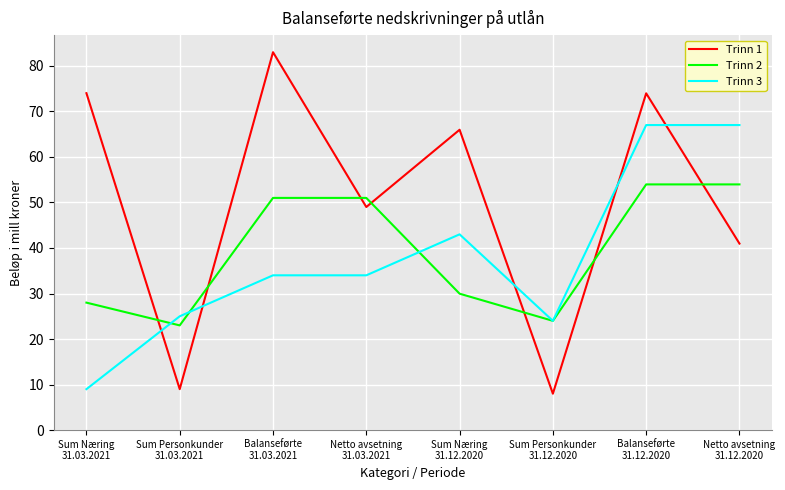

What is the difference between the highest and lowest values at Netto avsetning
31.12.2020?

26.0